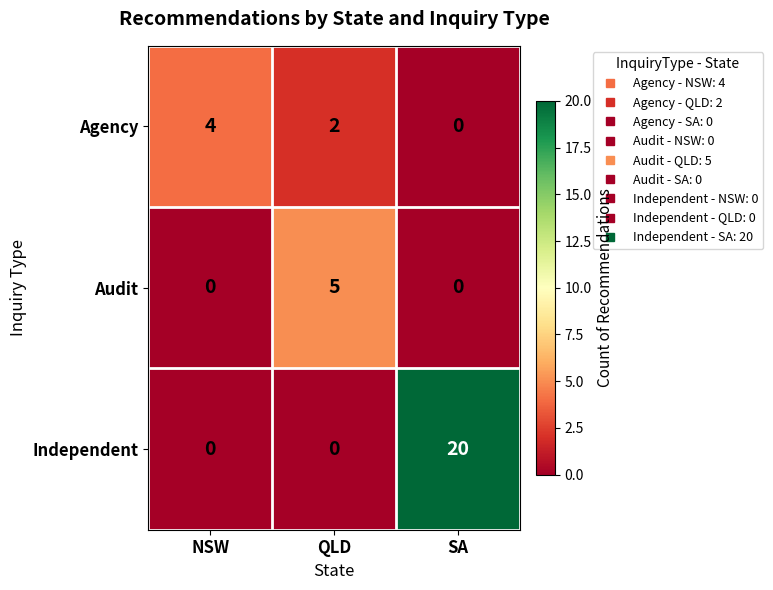

Which label corresponds to the largest value in the chart?

SA